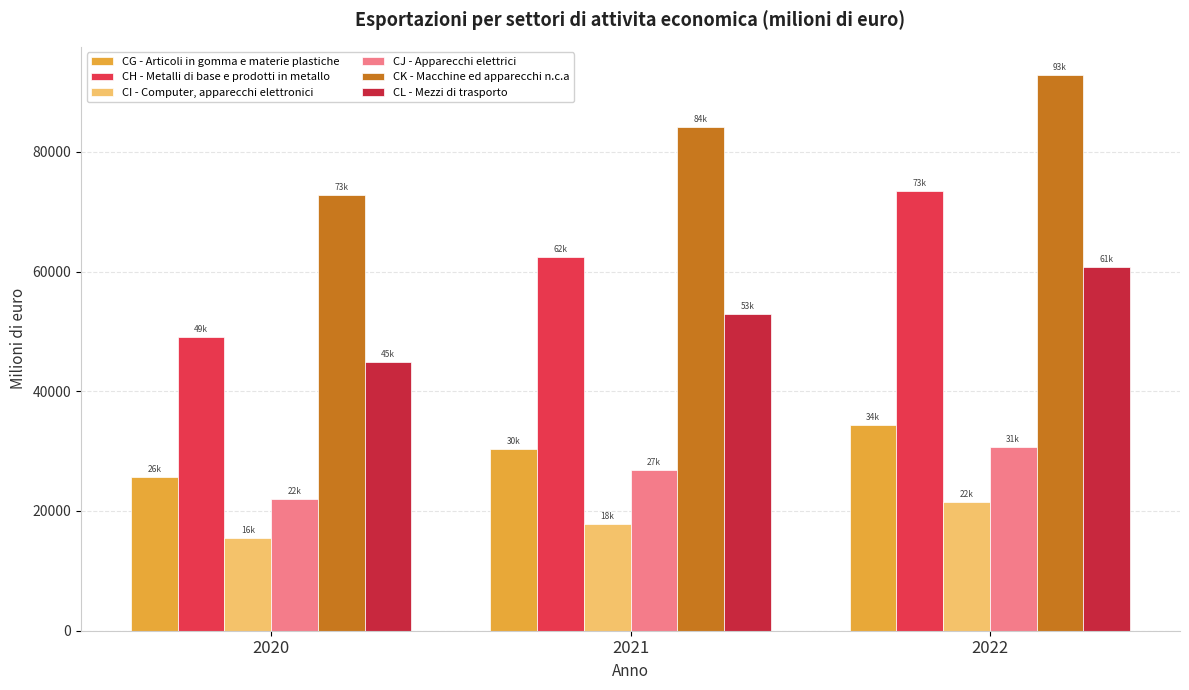

Read the CG - Articoli in gomma e materie plastiche value at 2022.

34328.9